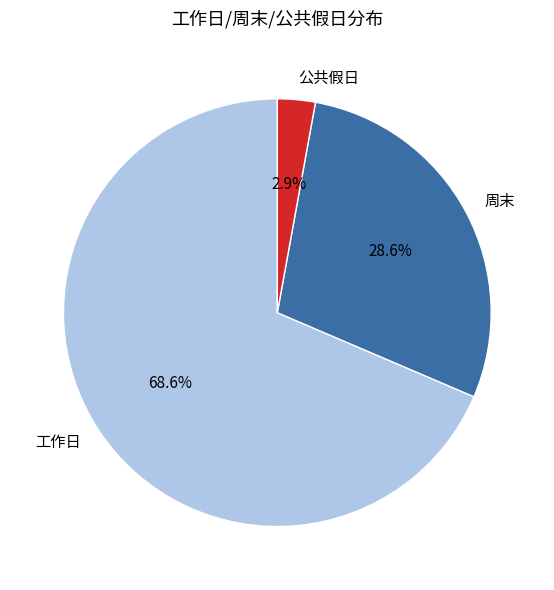

Between 工作日 and 周末, which is larger?

工作日